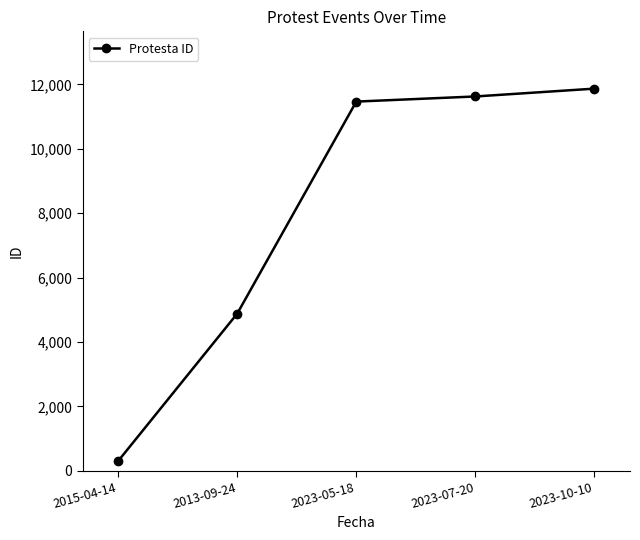

What is the difference between the values at 2013-09-24 and 2015-04-14?

4576